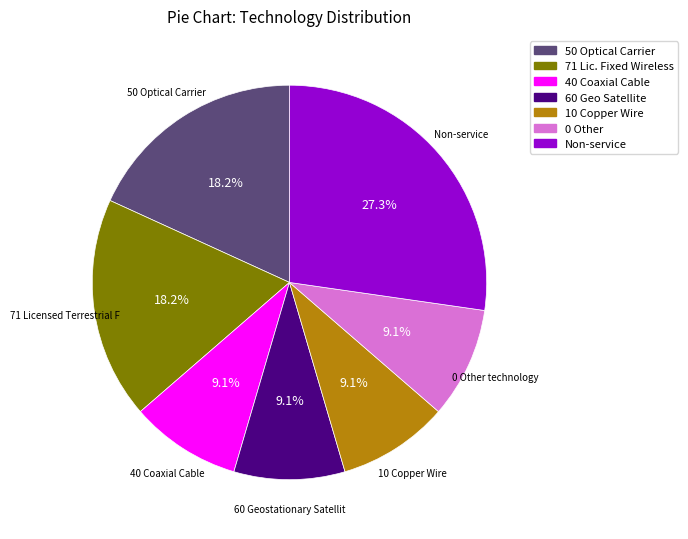

Does any single category account for the majority?

No